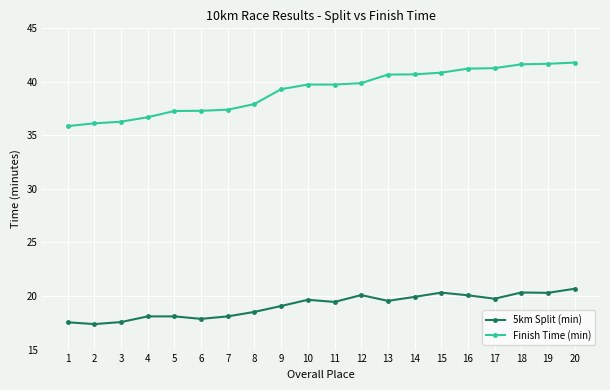

What is the sum of the Finish Time (min) values at 8 and 13?

78.6